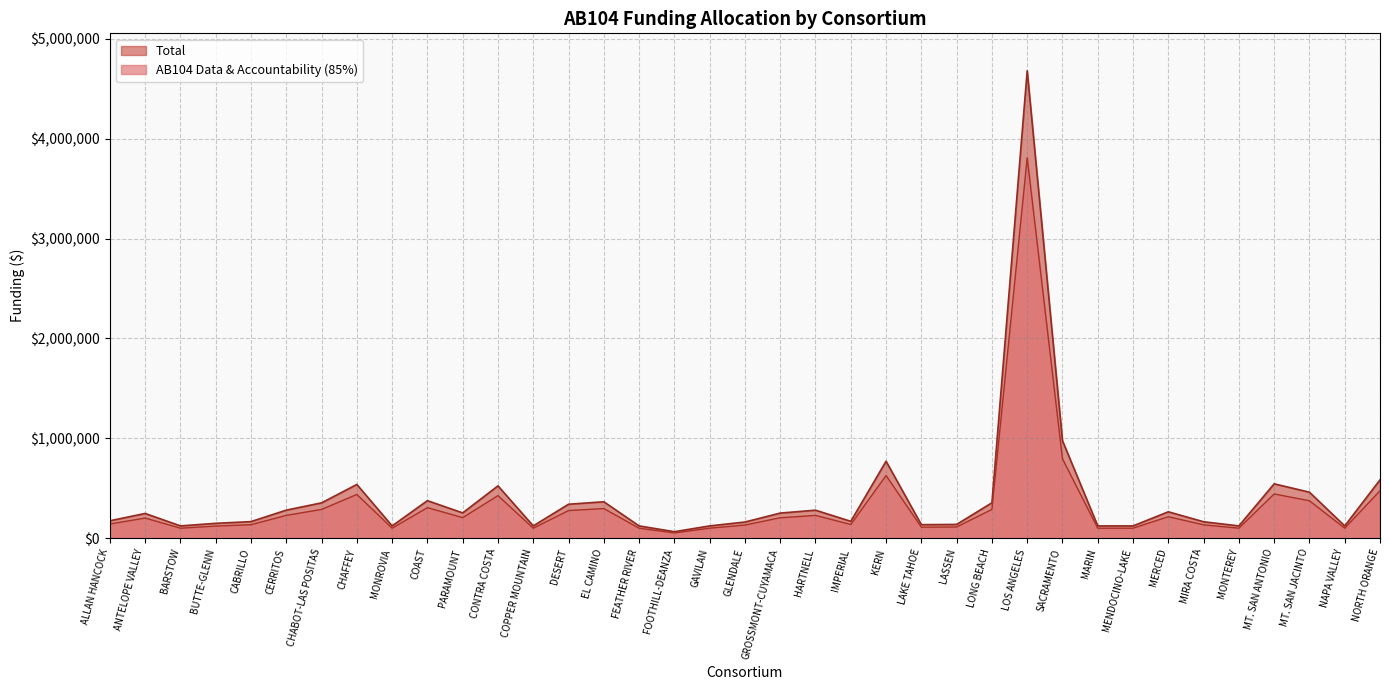

Where does the AB104 Data & Accountability (85%) series first go above 202248?

CERRITOS